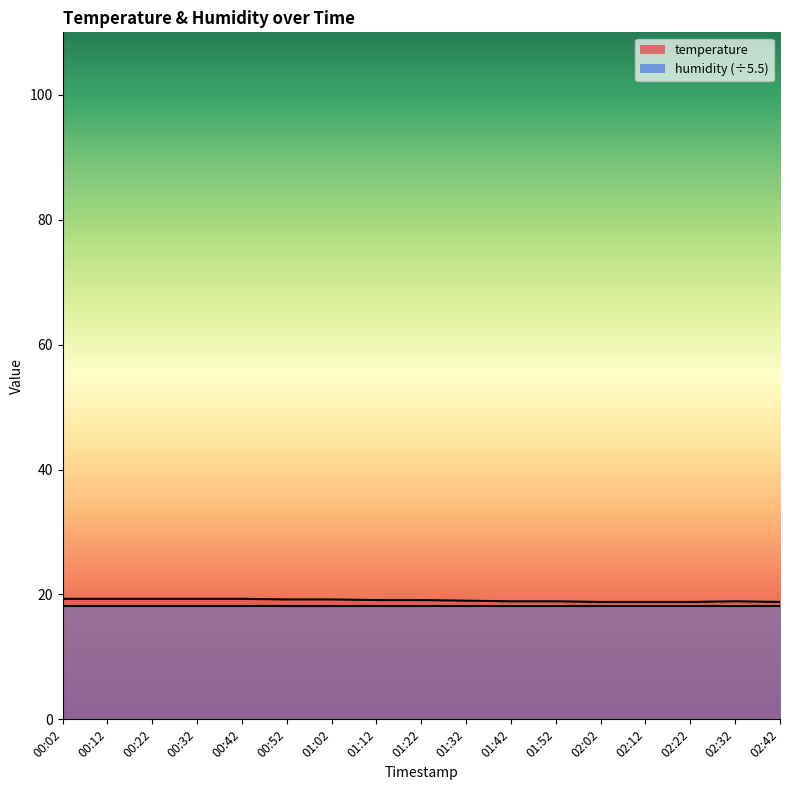

What is the change in value from 01:02 to 02:22?

-0.4